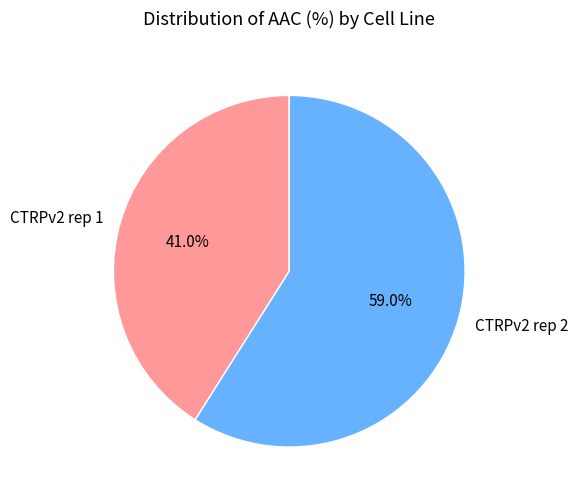

Rank the categories by value from highest to lowest.

CTRPv2 rep 2, CTRPv2 rep 1